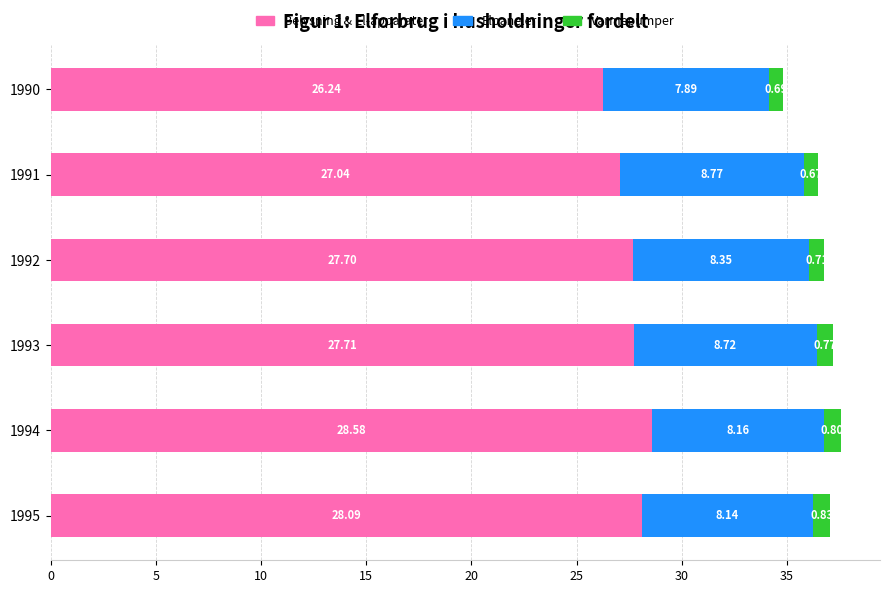

At which category is the sum across all series the highest?

1994